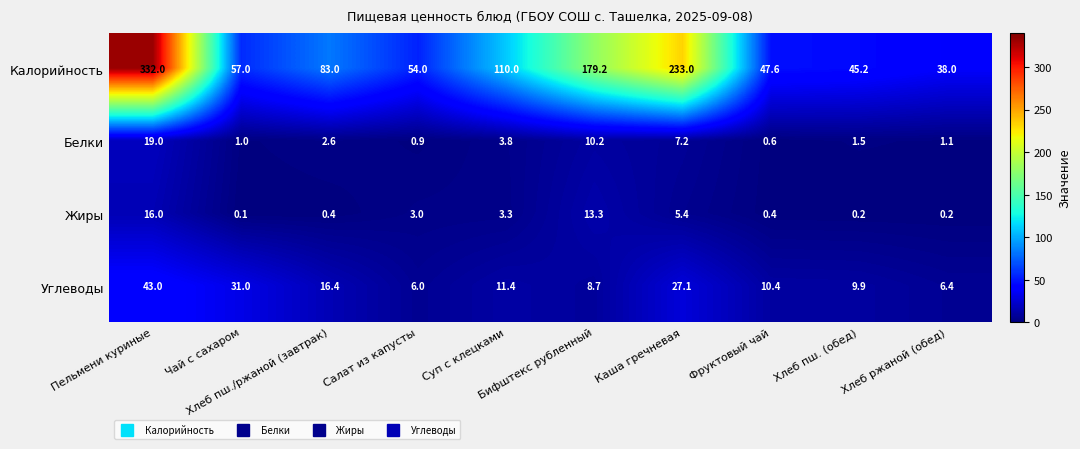

Rank the series by their maximum value, from lowest to highest.

Жиры, Белки, Углеводы, Калорийность